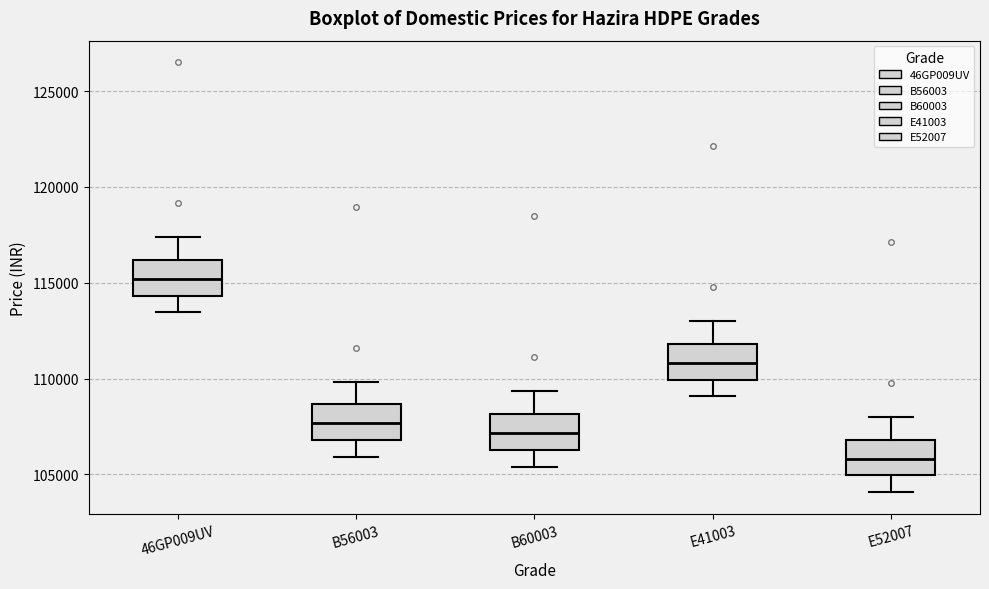

Reading left to right, transcribe this box plot: for each box, give where its median line is, the range the box spans, and where its two whiskers end, as read against the y-axis. The values are not printed on the chart, so give them approximately, as read against the axis.

46GP009UV: median 115000, box 114500 to 116000, whiskers 113500 to 117500
B56003: median 107500, box 107000 to 108500, whiskers 106000 to 110000
B60003: median 107000, box 106500 to 108000, whiskers 105500 to 109500
E41003: median 111000, box 110000 to 112000, whiskers 109000 to 113000
E52007: median 106000, box 105000 to 107000, whiskers 104000 to 108000